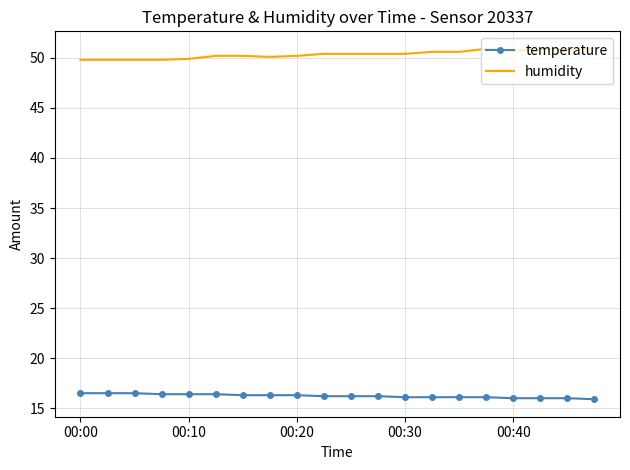

Which series has the largest total across all categories?

humidity